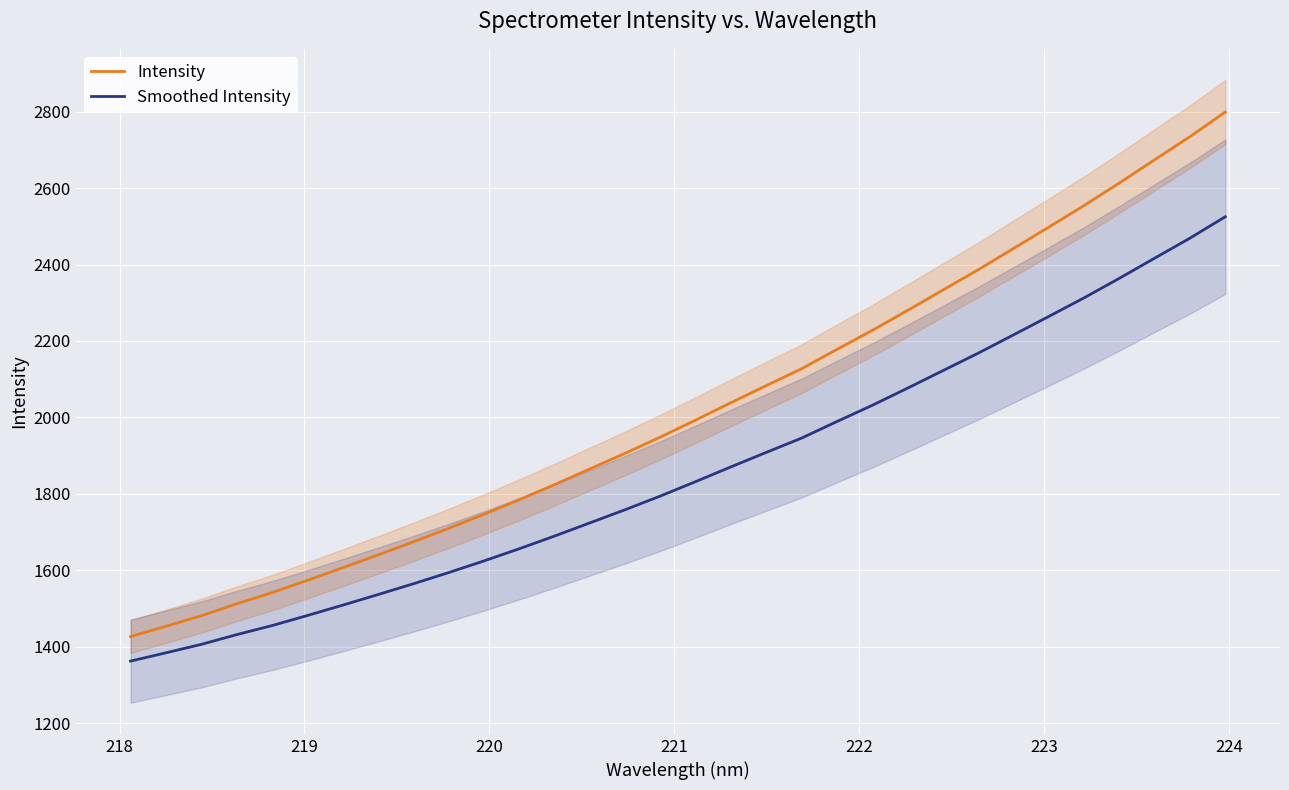

How many data points in Smoothed Intensity are above 1832?

16